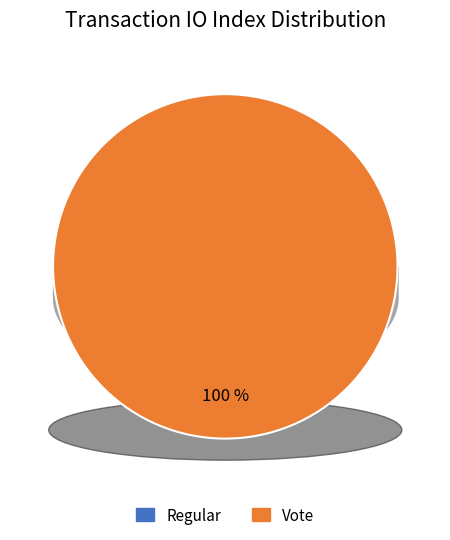

To the nearest percent, what is the difference between the largest and smallest slice percentages?

100%